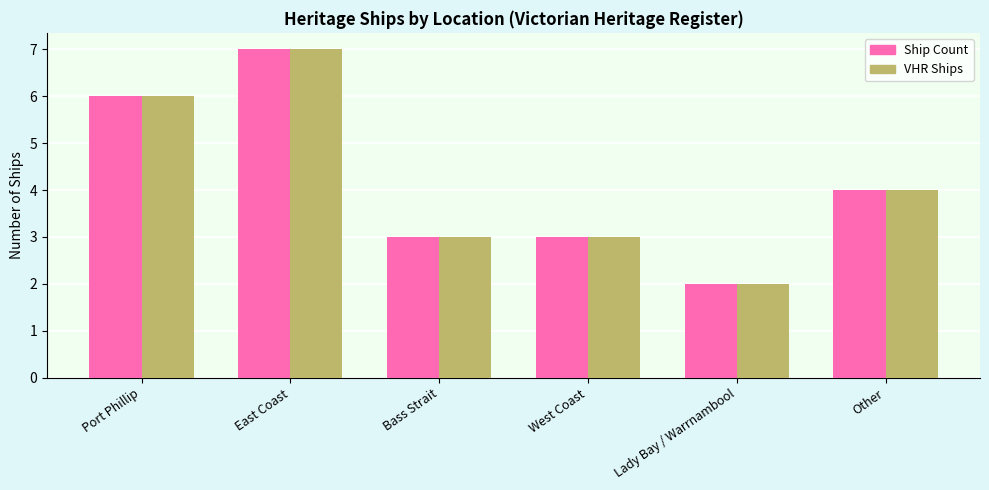

Read the Ship Count value at Lady Bay / Warrnambool.

2